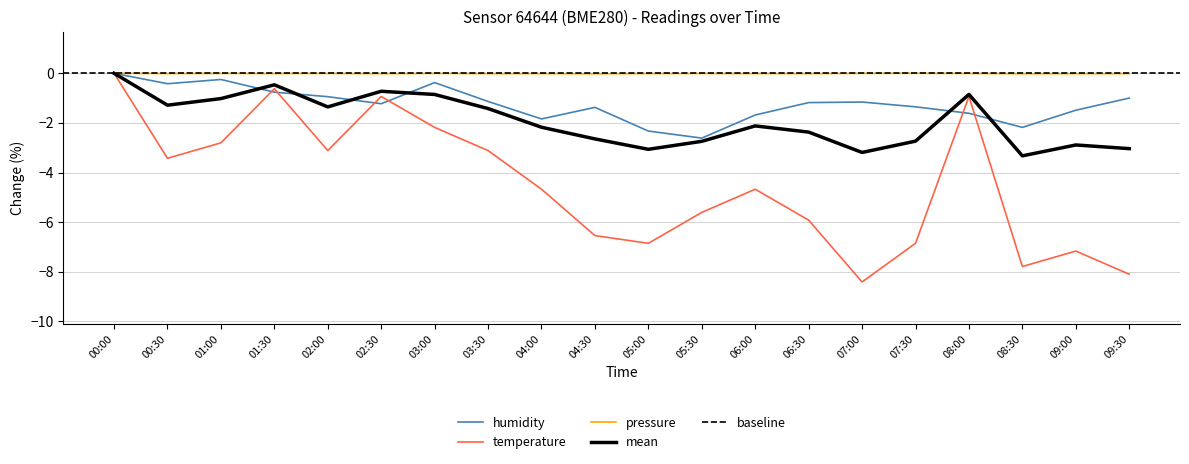

At which category does temperature reach its first local peak?

01:30